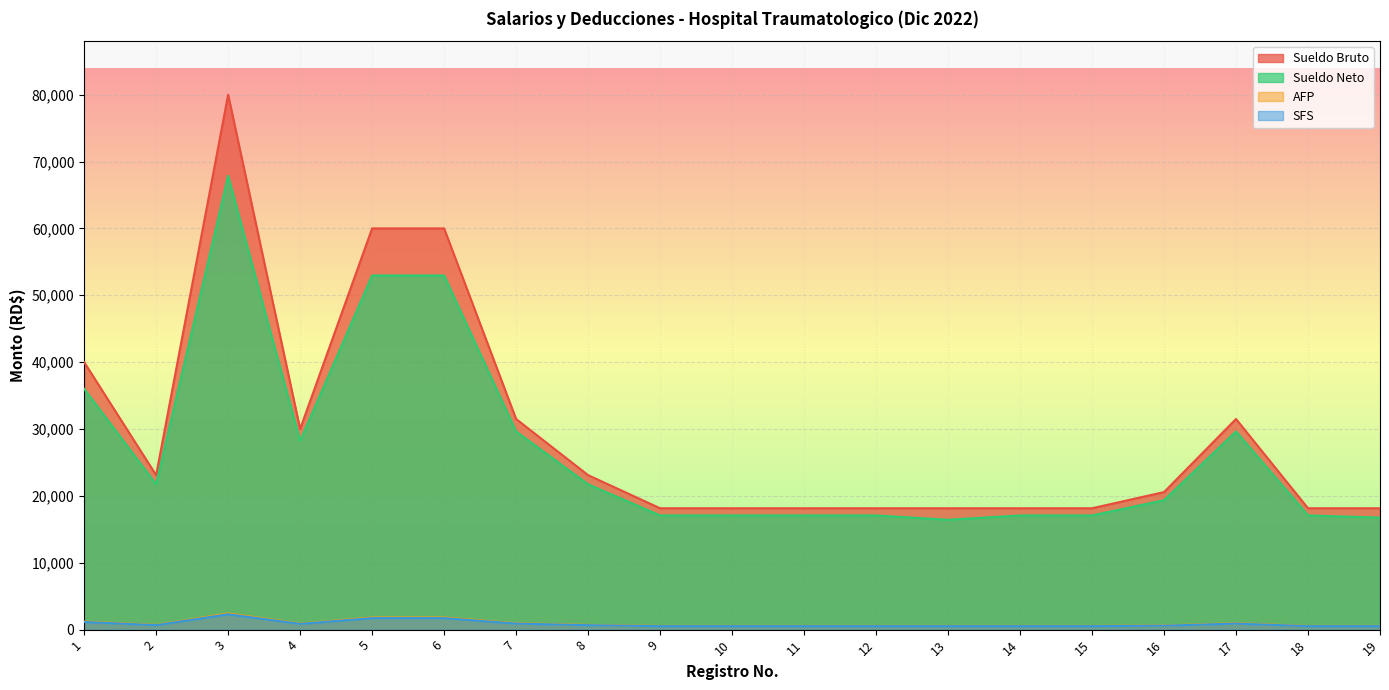

List the series in order of their peak value, lowest first.

SFS, AFP, Sueldo Neto, Sueldo Bruto